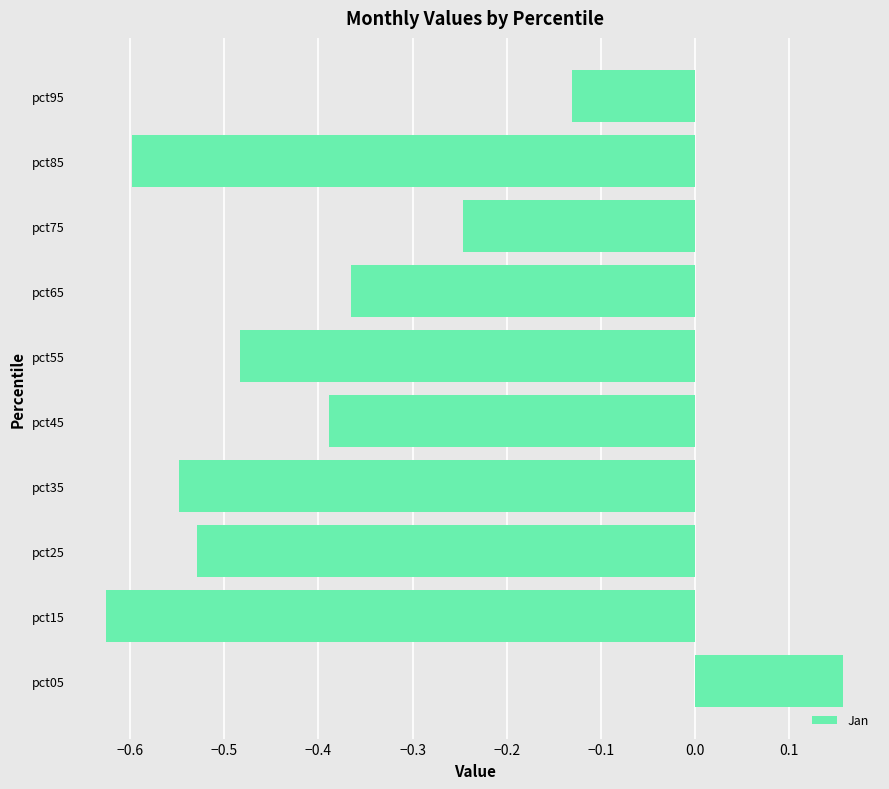

Which category has the lowest value across all series?

pct15